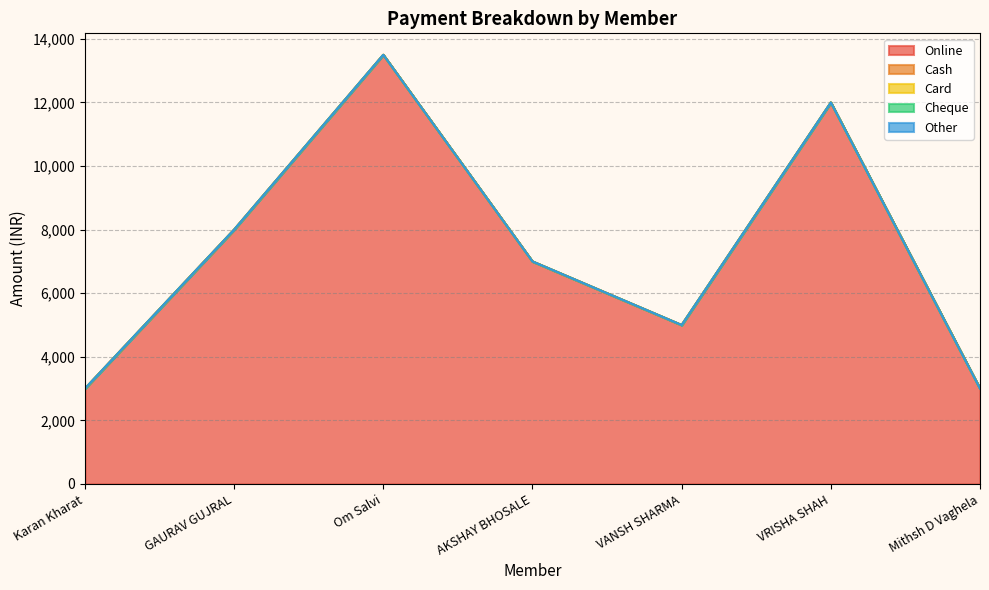

What is the total value across all series at VRISHA SHAH?

12000